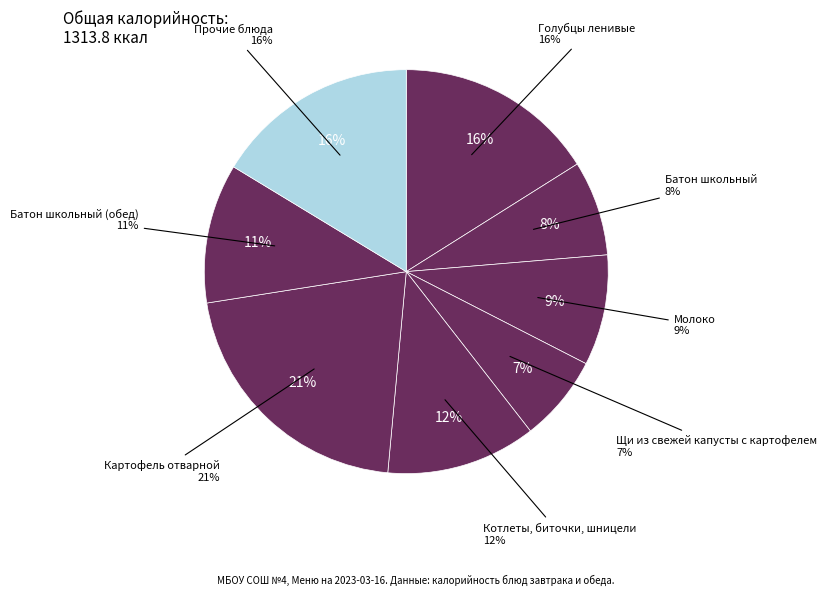

Is there a majority slice in this chart?

No